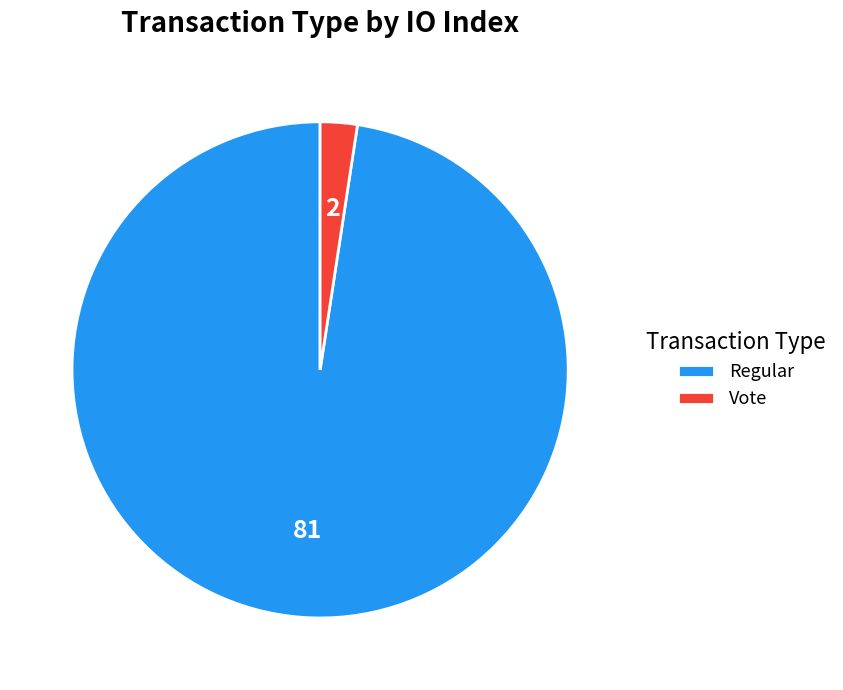

Which category has the biggest portion of the pie?

Regular